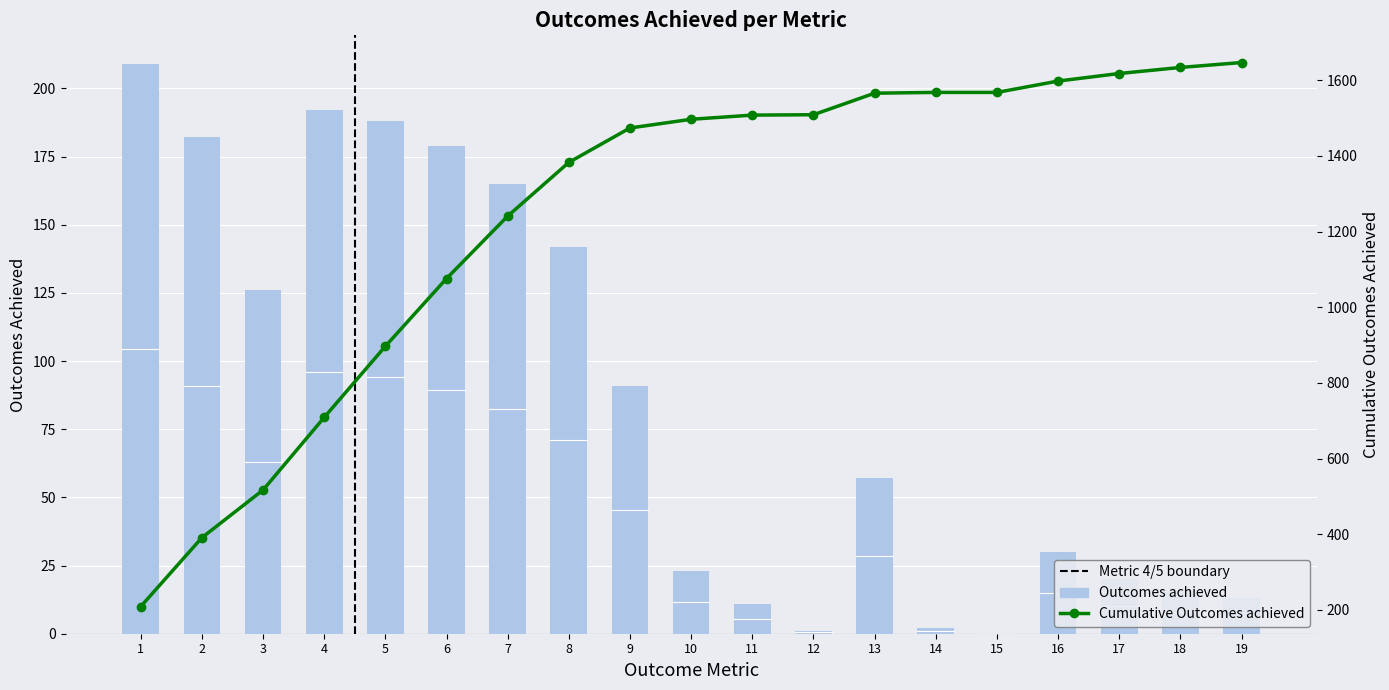

Where is Cumulative Outcomes achieved nearest to the value 928?

5